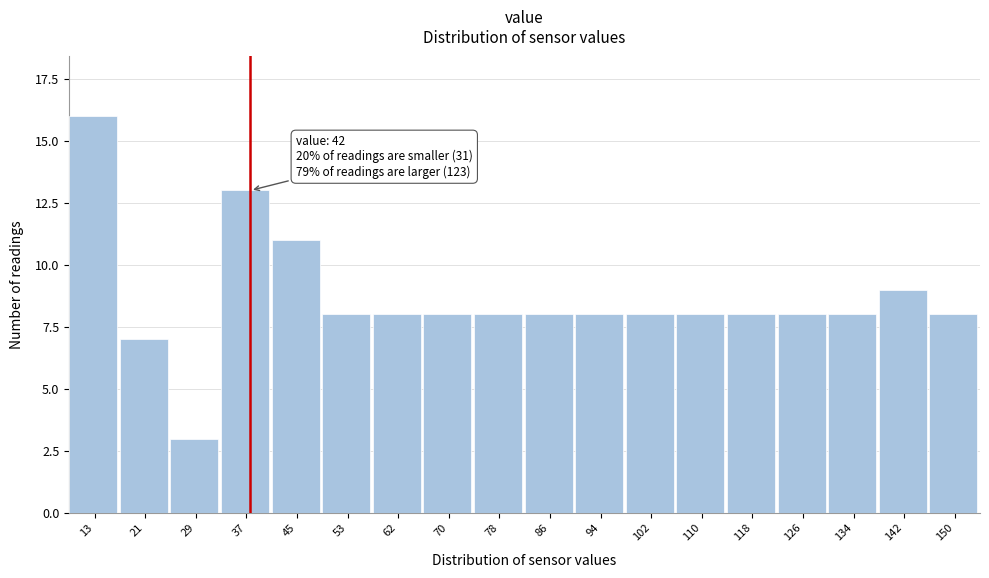

Reading left to right, list all the values displayed in this chart.

13=16	21=7	29=3	37=13	45=11	53=8	62=8	70=8	78=8	86=8	94=8	102=8	110=8	118=8	126=8	134=8	142=9	150=8